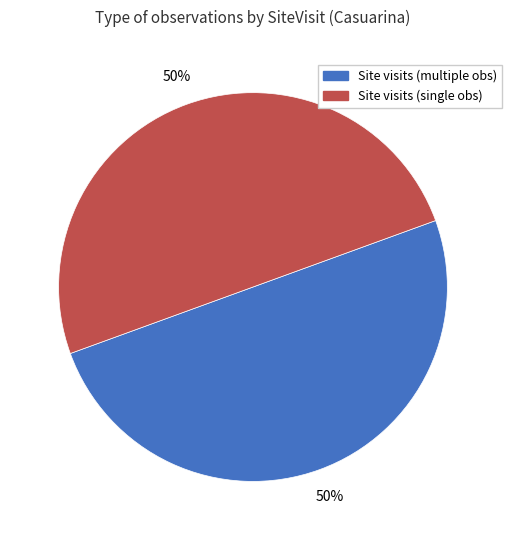

To the nearest percent, what is the average slice percentage?

50%